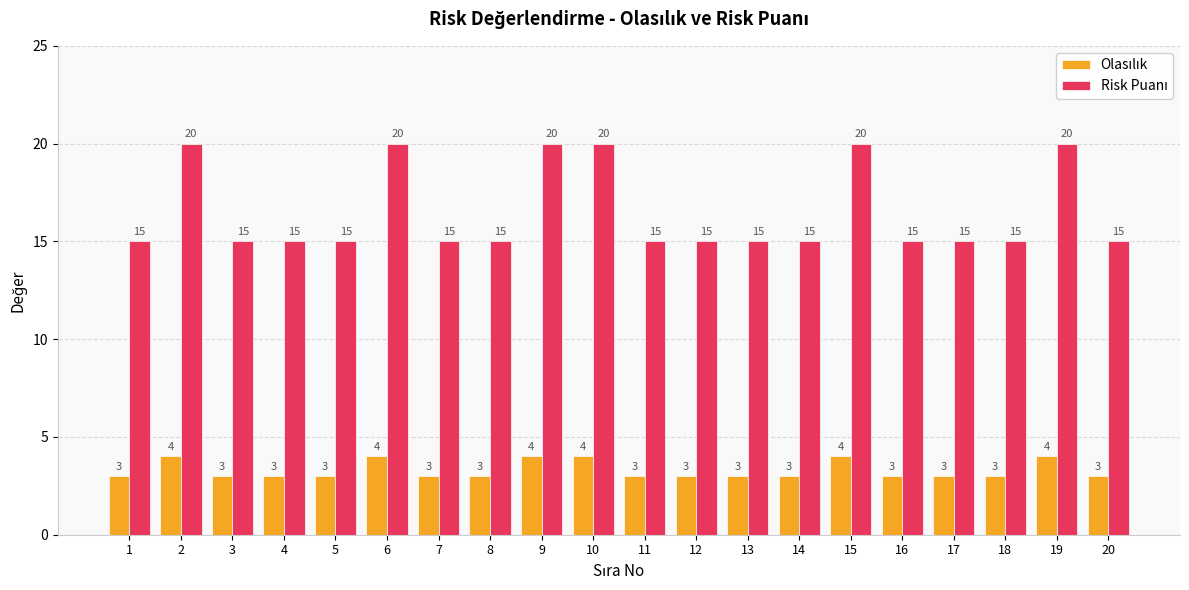

What is the total value across all series at 15?

24